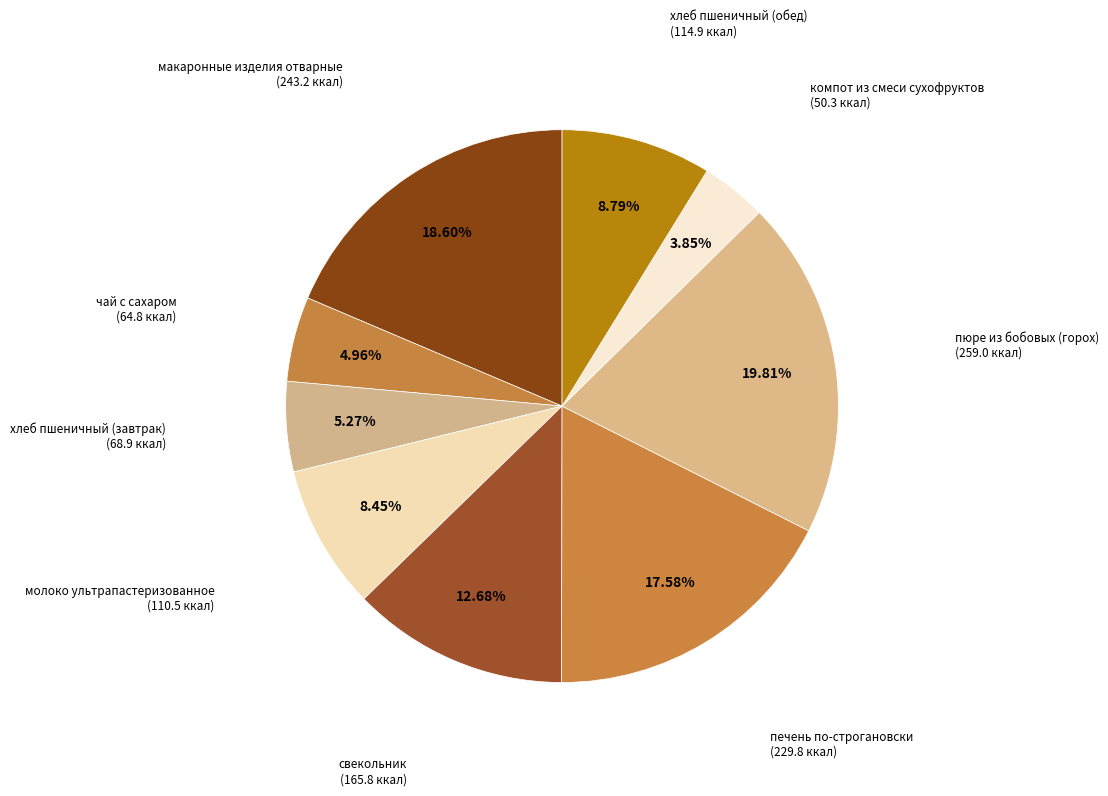

What is the largest slice in the pie chart?

пюре из бобовых (горох)